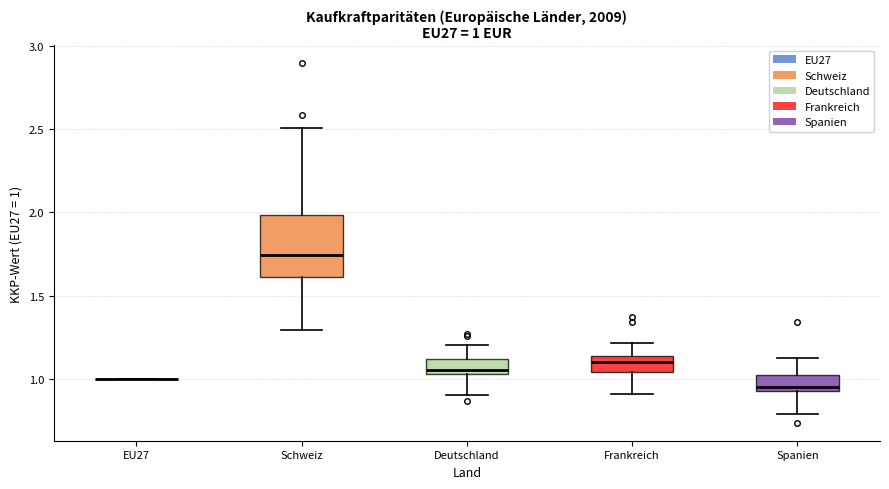

Which box is the tallest, from its lower edge to its upper edge?

Schweiz